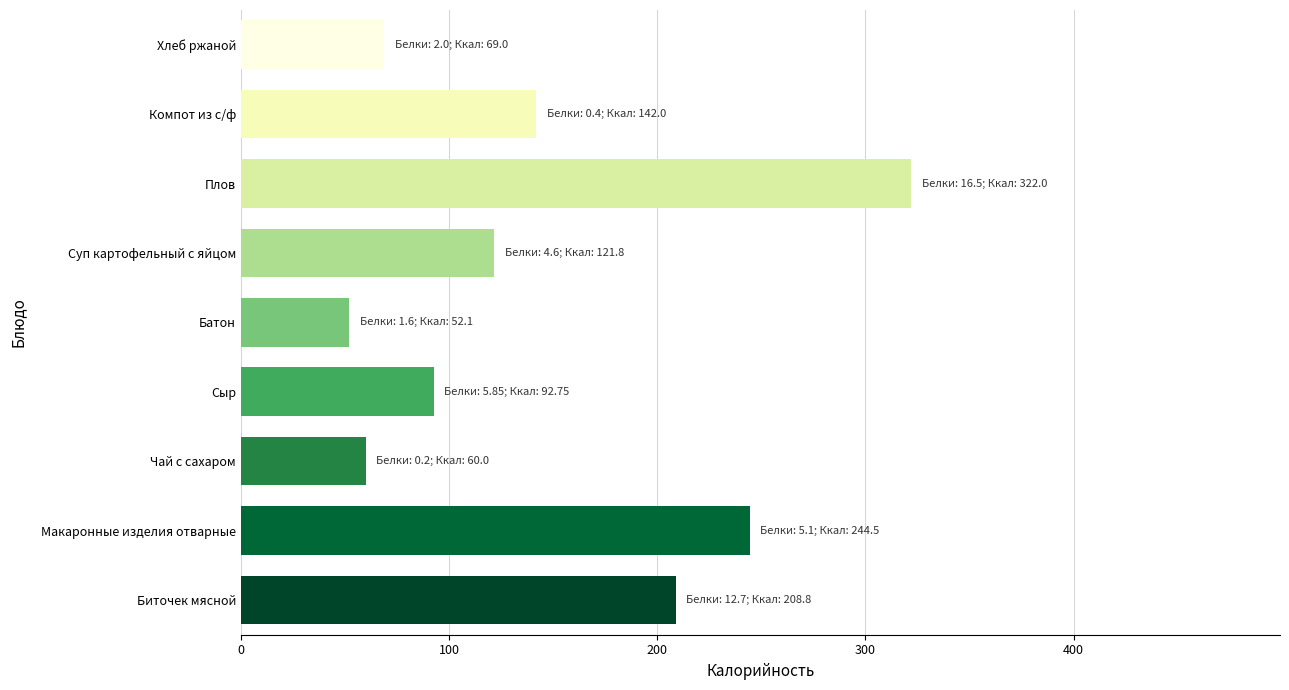

How many series are shown in this chart?

1